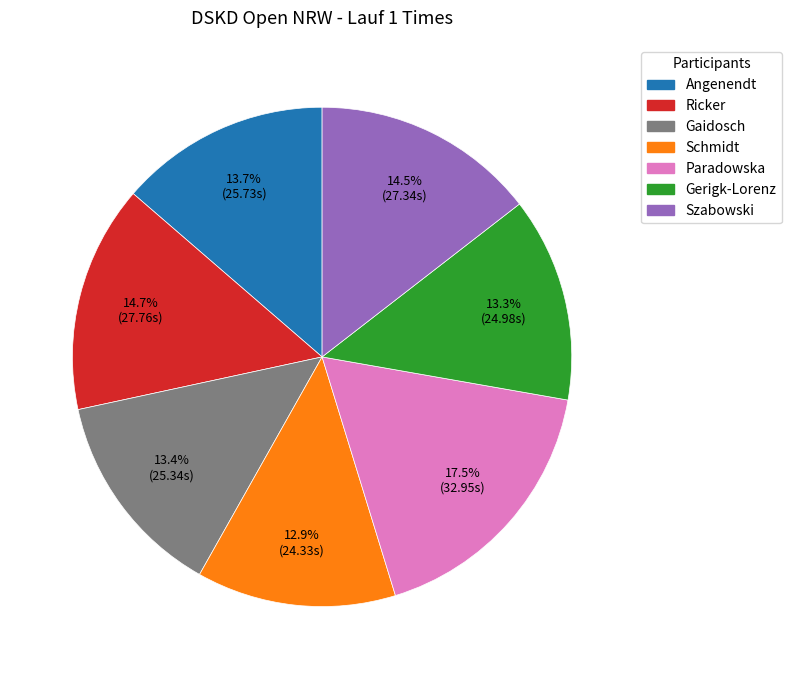

Is Paradowska the majority of the pie?

No